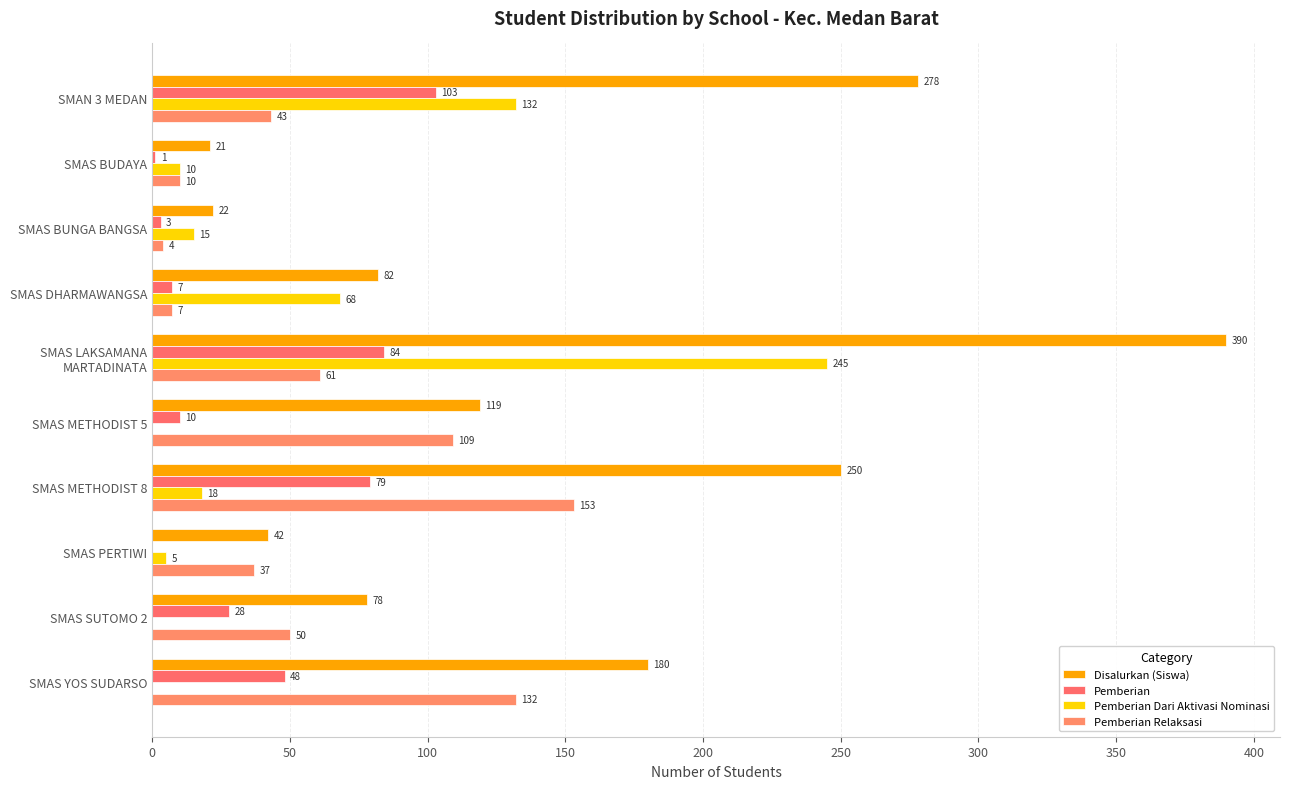

Rank the series by their maximum value, from highest to lowest.

Disalurkan (Siswa), Pemberian Dari Aktivasi Nominasi, Pemberian Relaksasi, Pemberian